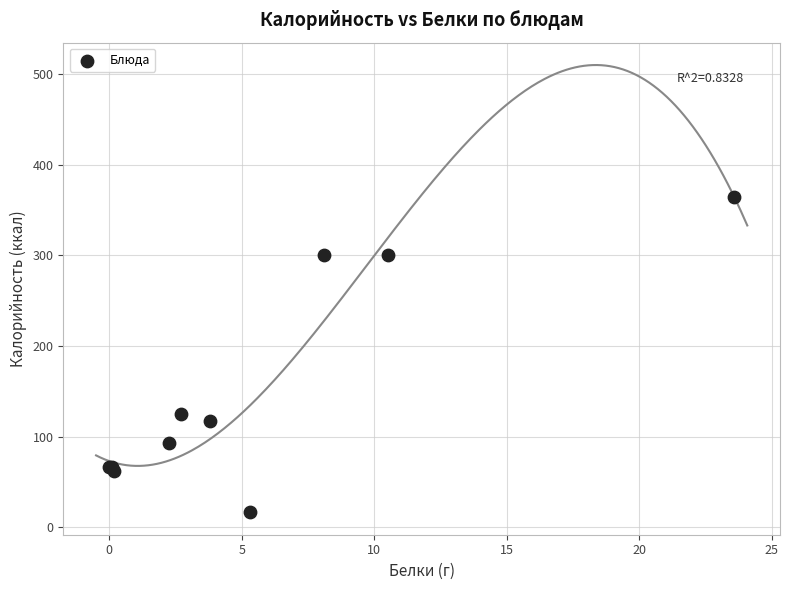

What Y value in the scatter plot is closest to 190?

125.3